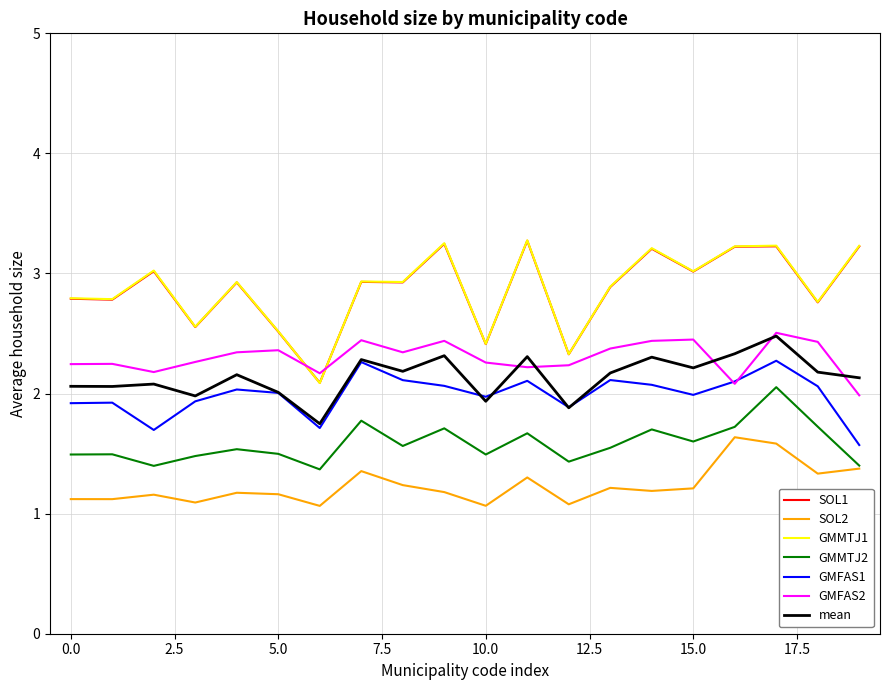

What is the difference between the maximum and minimum values in the SOL2 series?

0.6